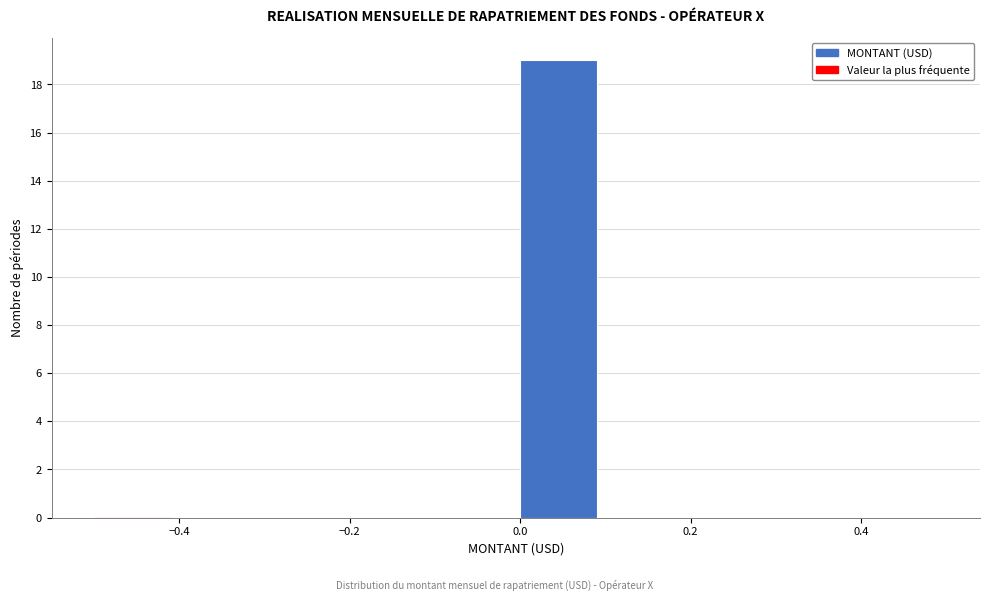

Reading left to right, list every bar in this chart as the range it spans on the x-axis followed by its height. The values are not printed on the chart, so give them approximately, as read against the axis.

-0.5 to -0.4: 0
-0.4 to -0.3: 0
-0.3 to -0.2: 0
-0.2 to -0.1: 0
-0.1 to 0.0: 0
0.0 to 0.1: 19
0.1 to 0.2: 0
0.2 to 0.3: 0
0.3 to 0.4: 0
0.4 to 0.5: 0